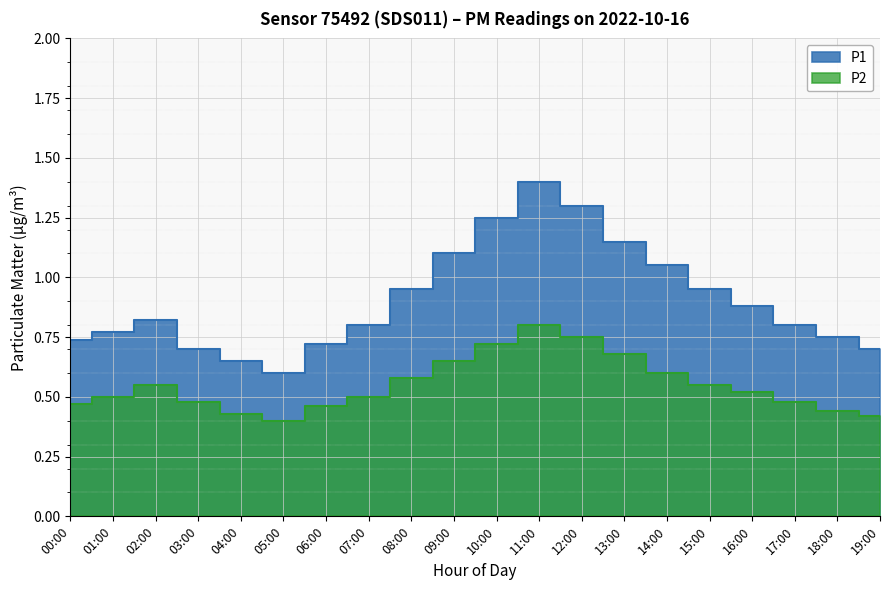

The value of P1 at 00:00 is 0.7. True or false?

True